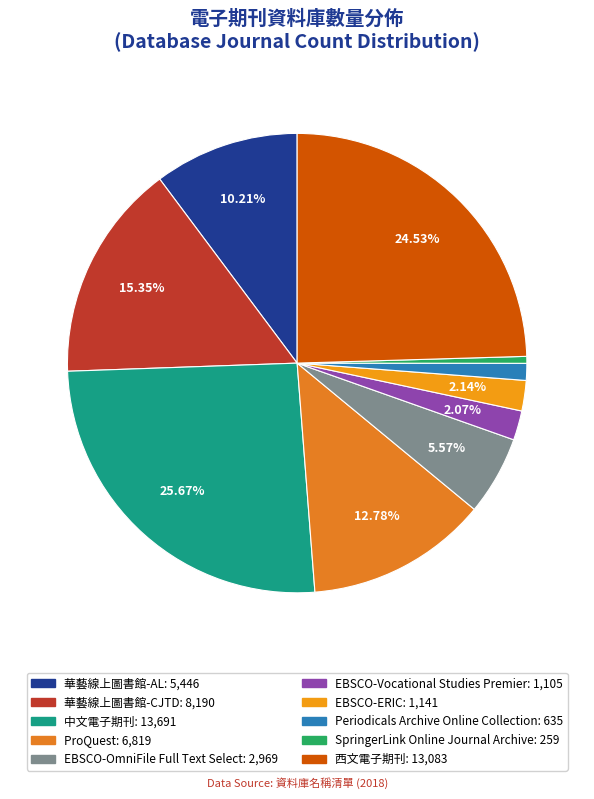

To the nearest percent, what is the average slice percentage?

10%